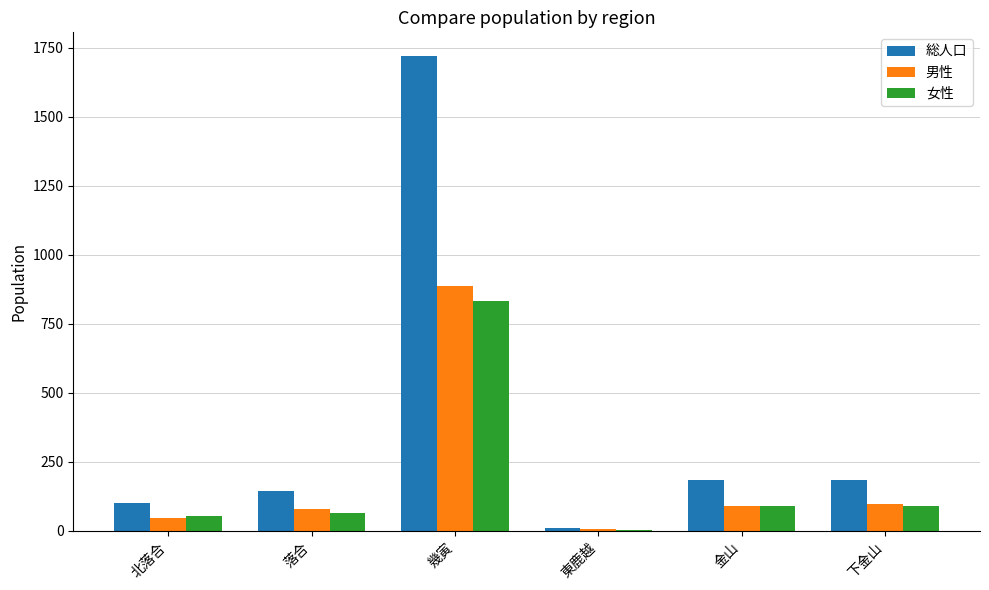

What is the maximum value for 女性?

834